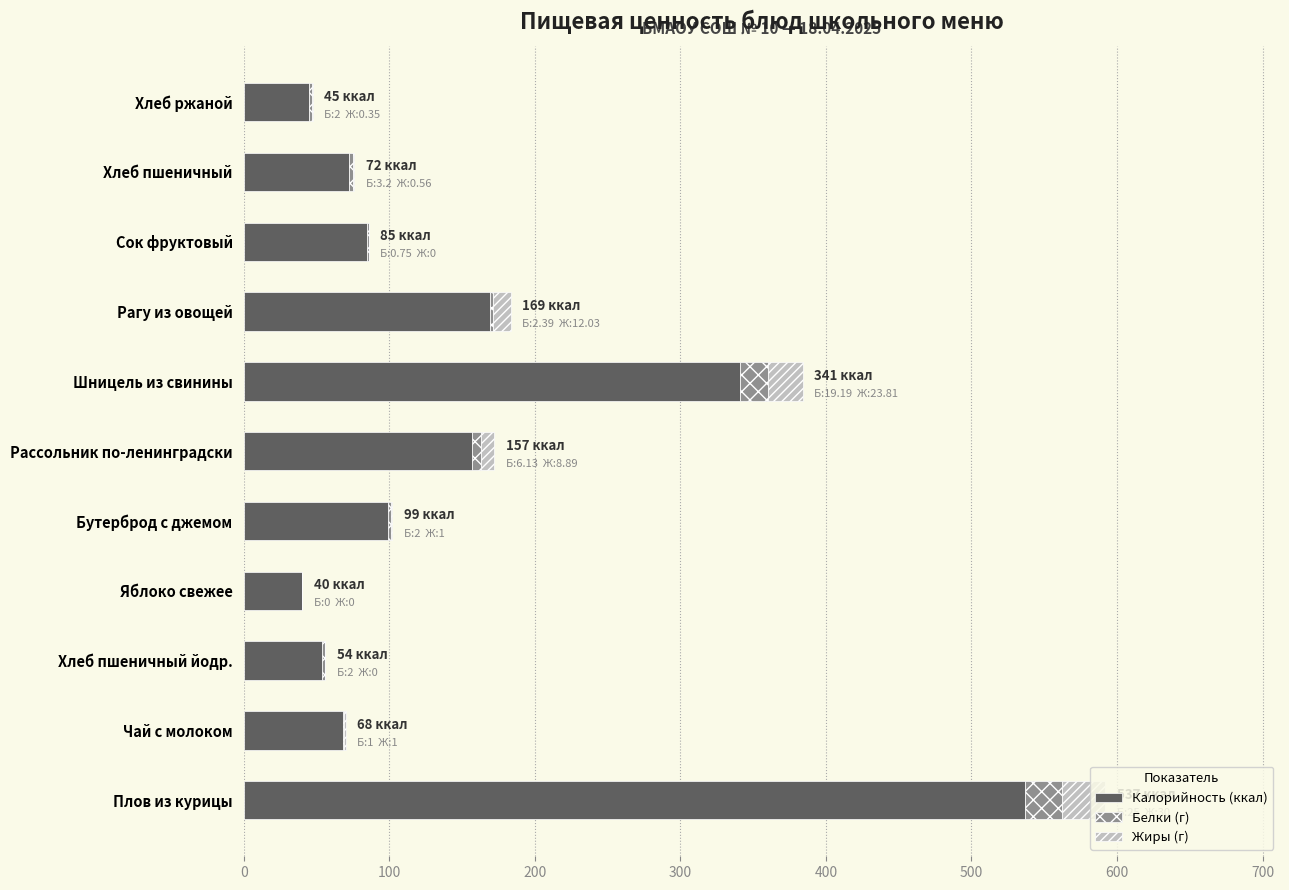

Is it true that Калорийность (ккал) equals 343.1 at Плов из курицы?

False